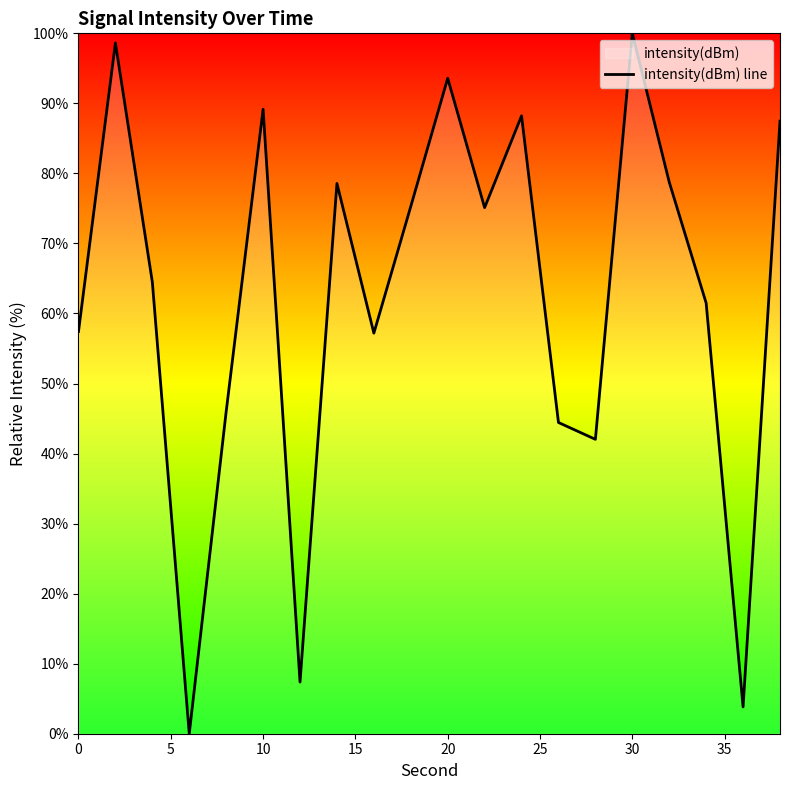

How many lines are shown in the chart?

1